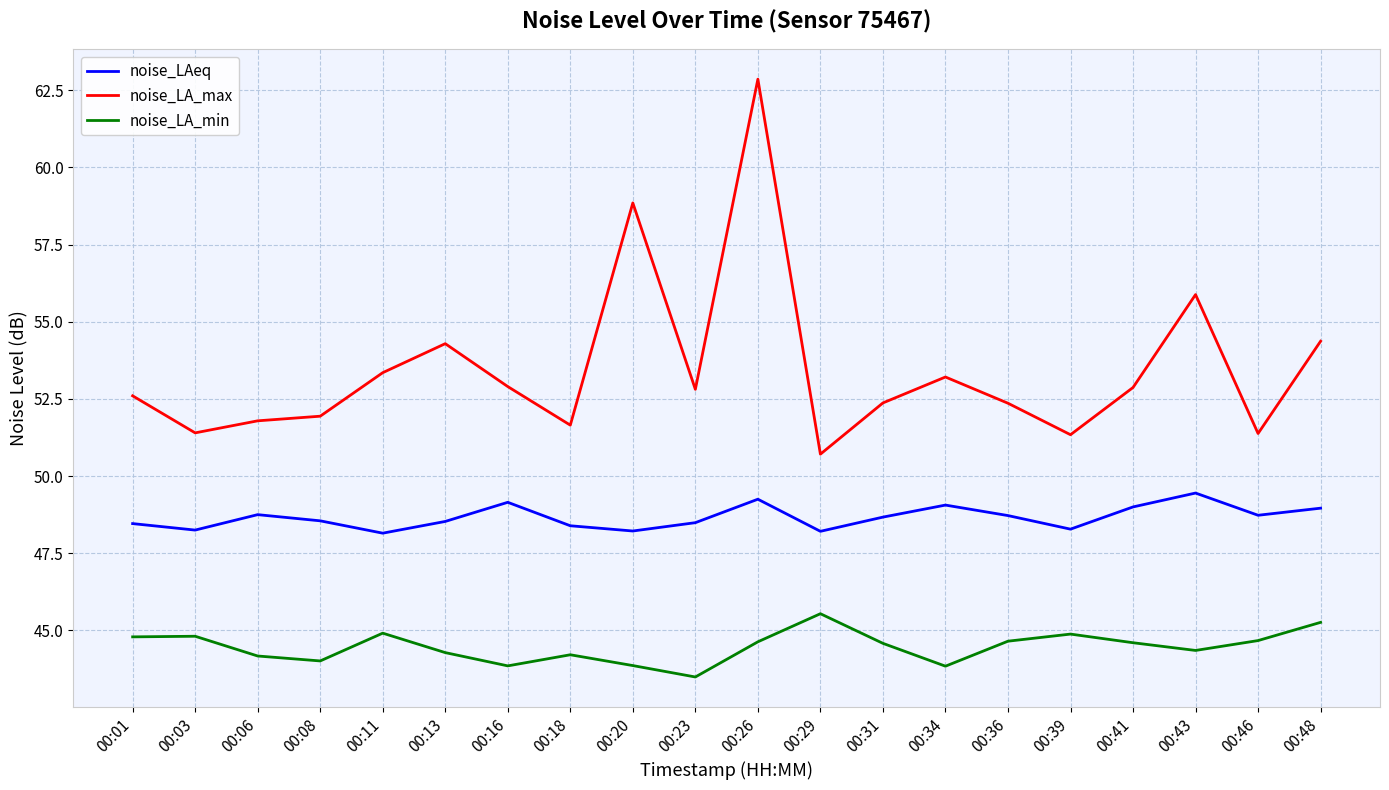

What value does the noise_LAeq series have at 00:41?

49.0